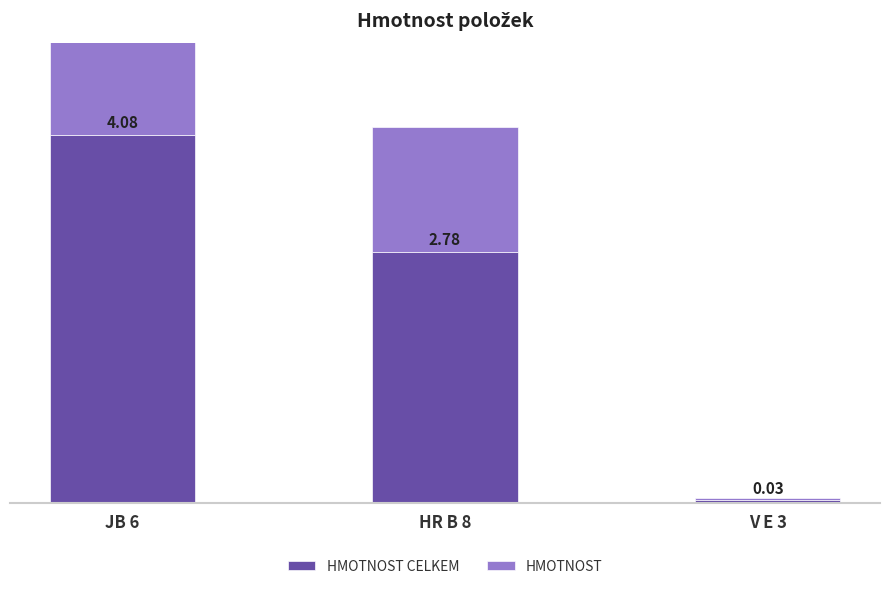

List the series in order of their peak value, highest first.

HMOTNOST CELKEM, HMOTNOST